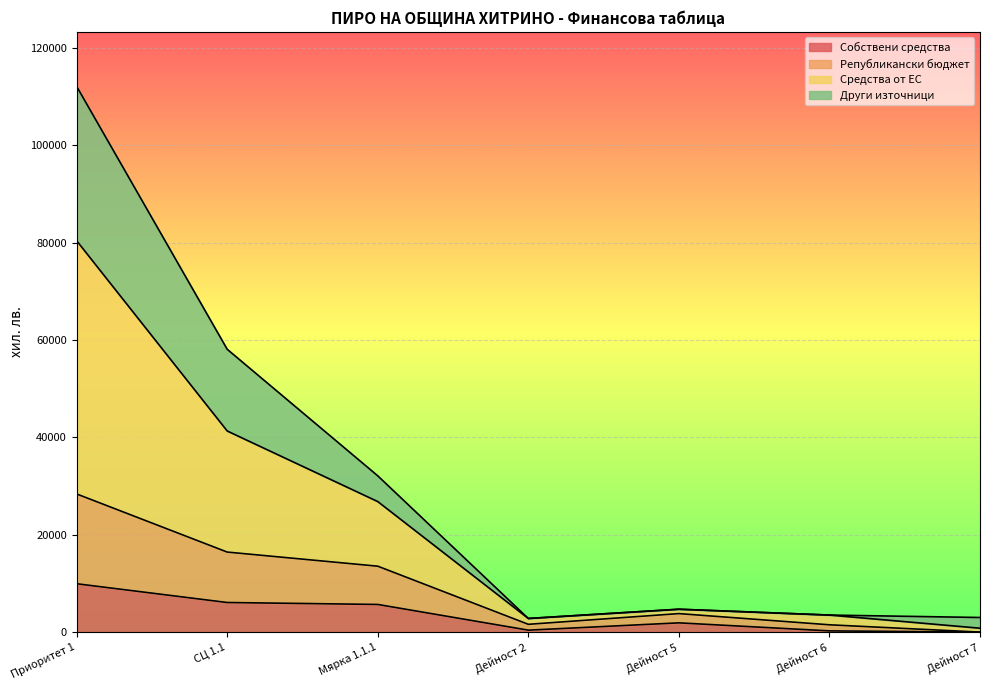

Which series changed the most between Приоритет 1 and Дейност 6?

Средства от ЕС